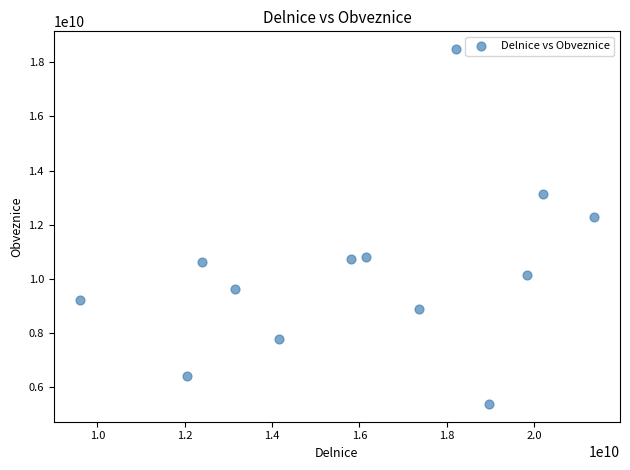

What is the range of Y values (max minus min)?

13102501000.2